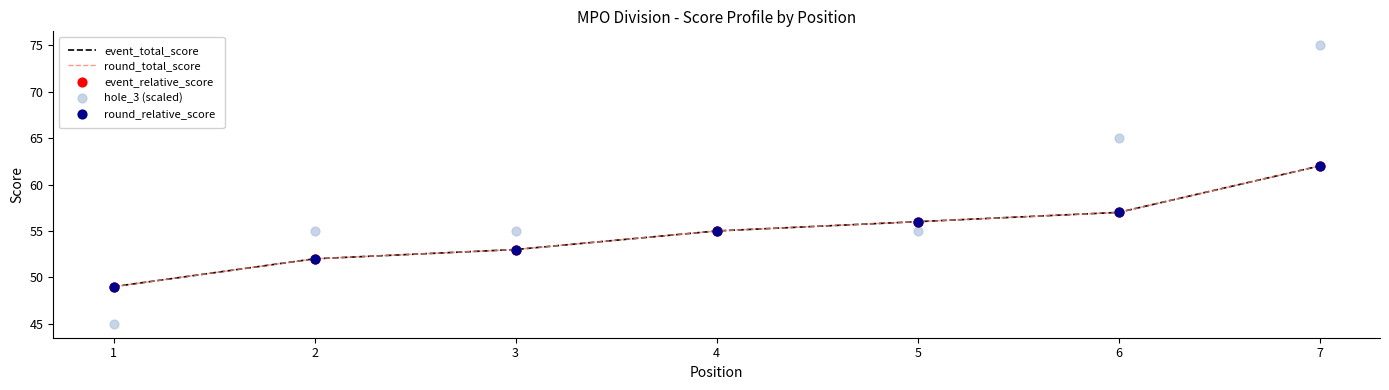

What is the total value across all series at 2?

263